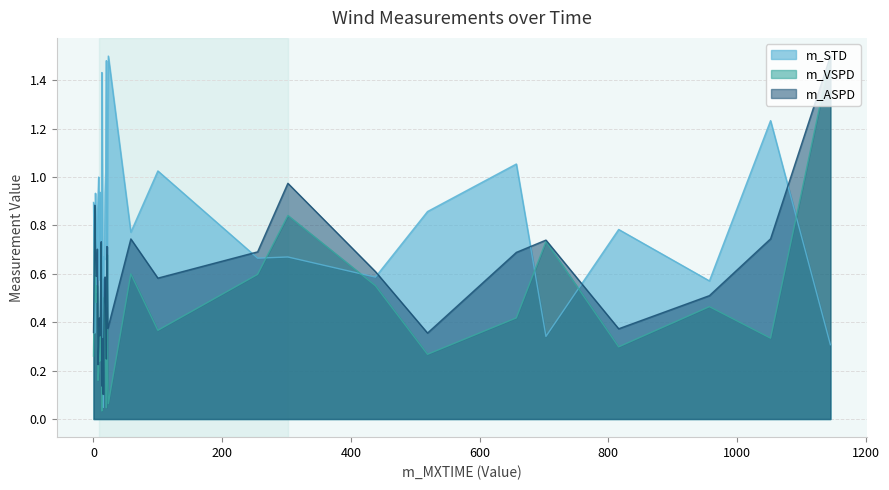

Which series ends up on top after the final intersection of m_VSPD and m_STD?

m_VSPD